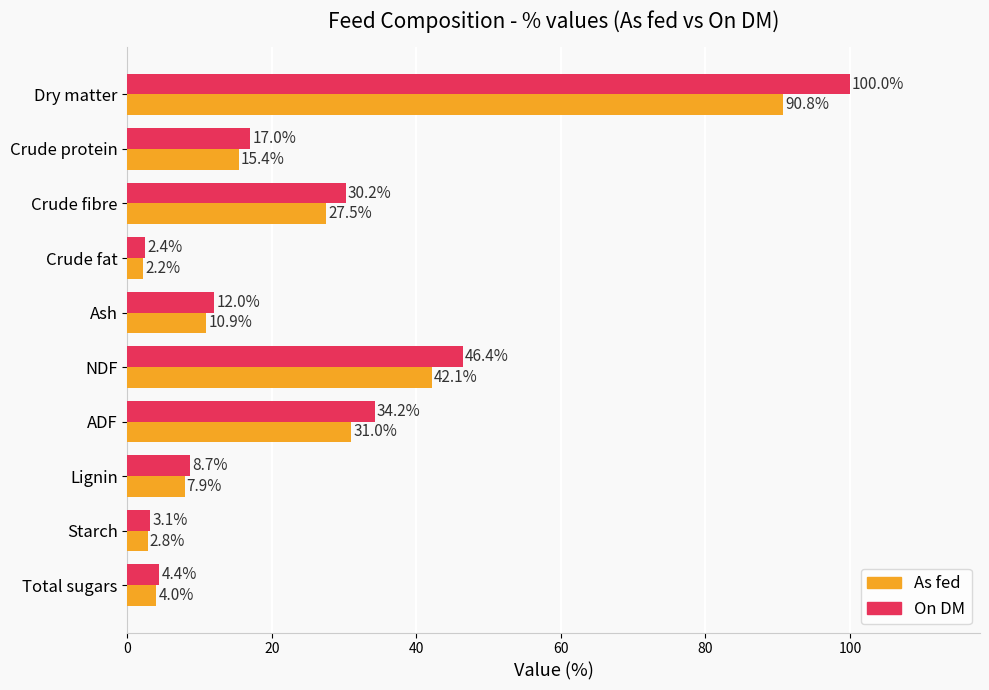

At which category is the sum across all series the highest?

Dry matter